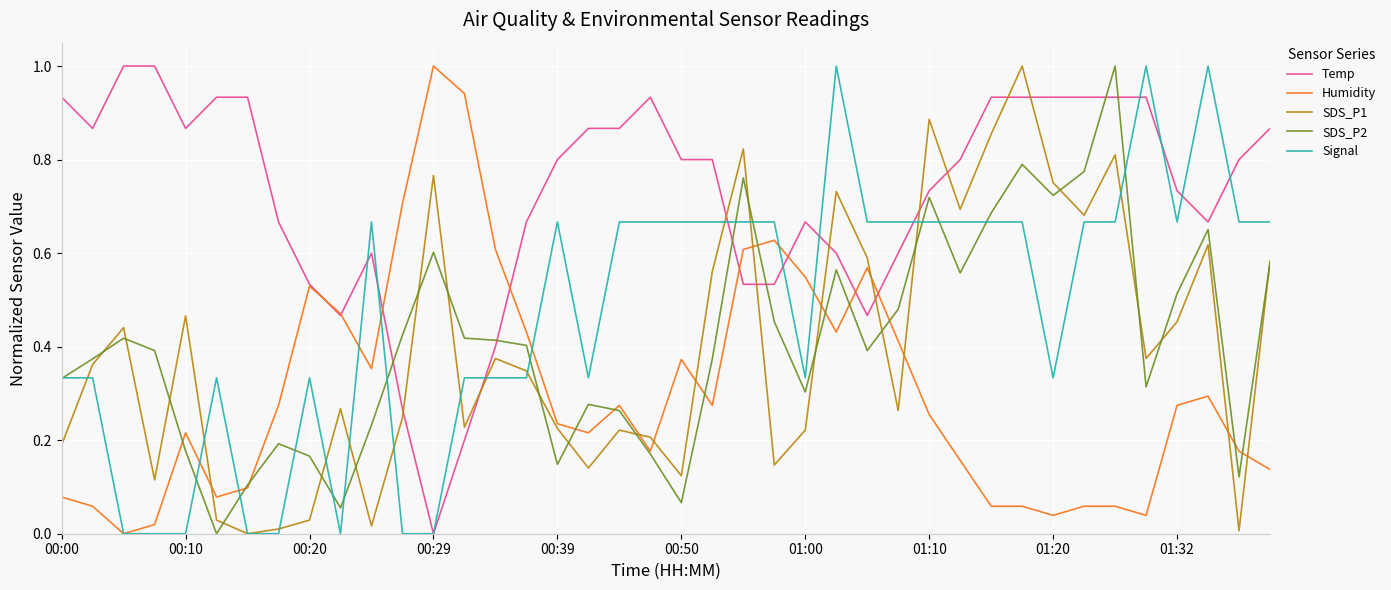

Which series has the largest total across all categories?

Temp